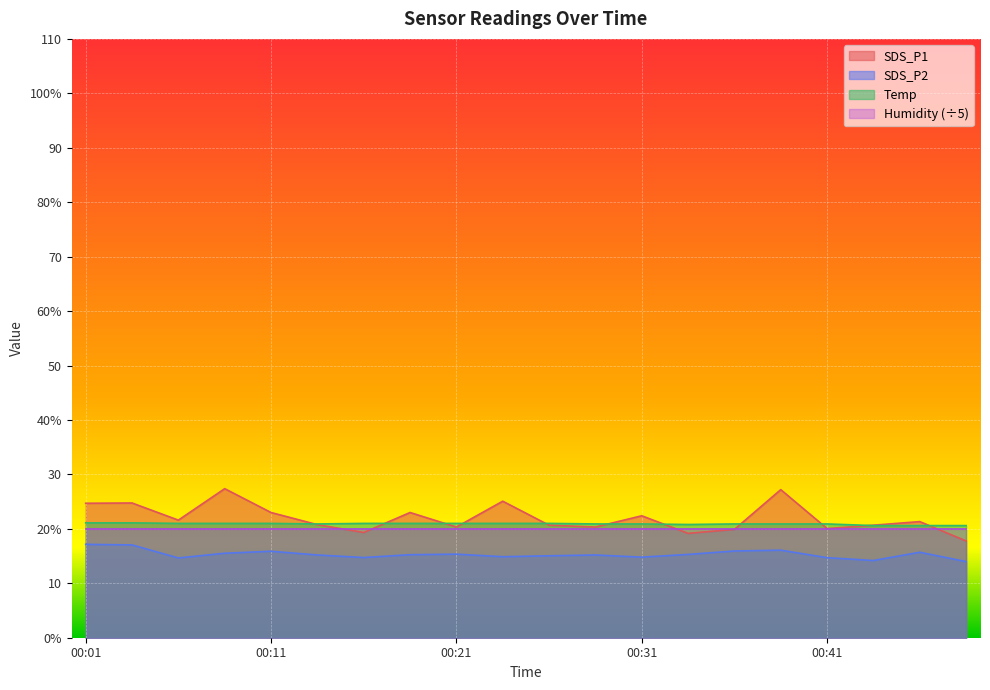

Is it true that Temp equals 35.3 at 00:33?

False